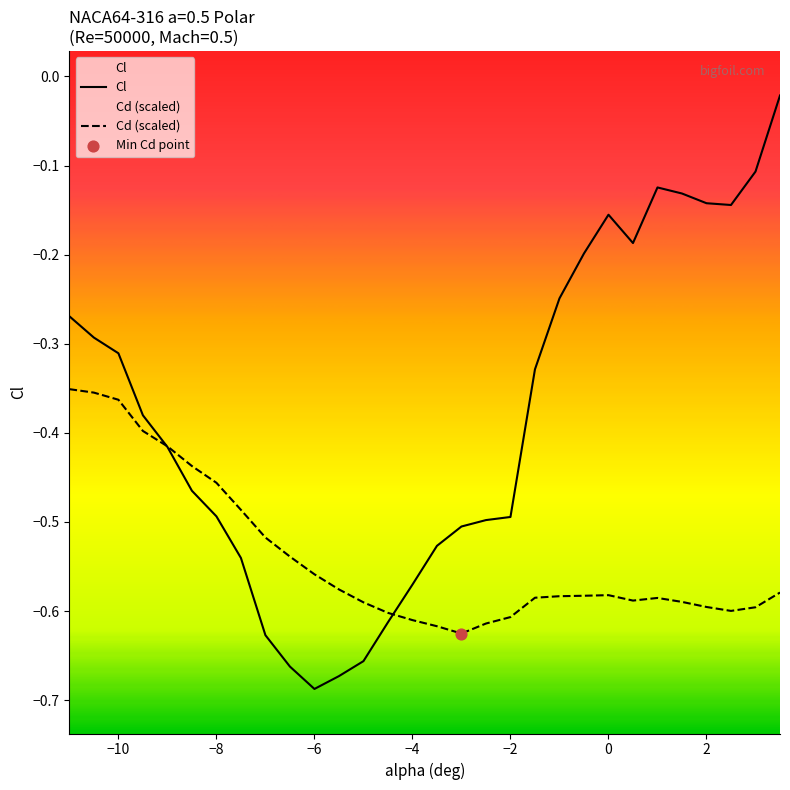

Which series has the widest spread of Y values?

Cl